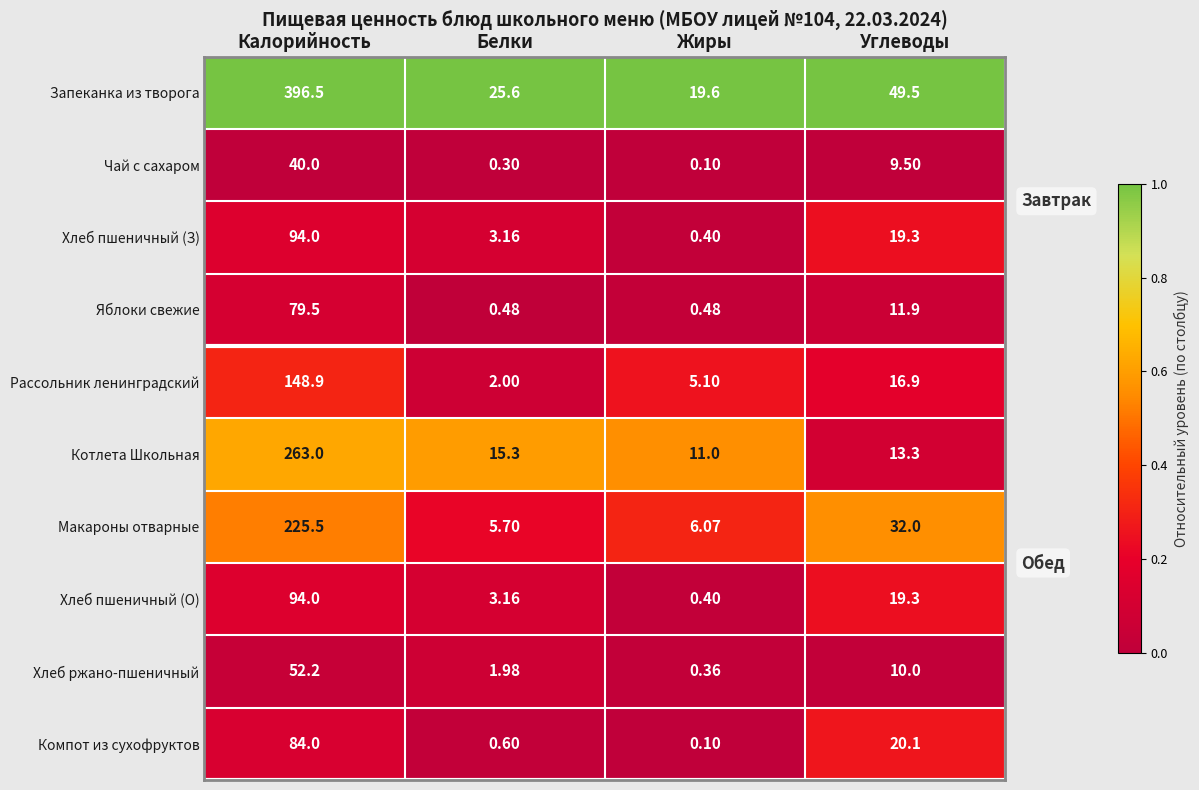

At how many categories does at least one series exceed 0?

4